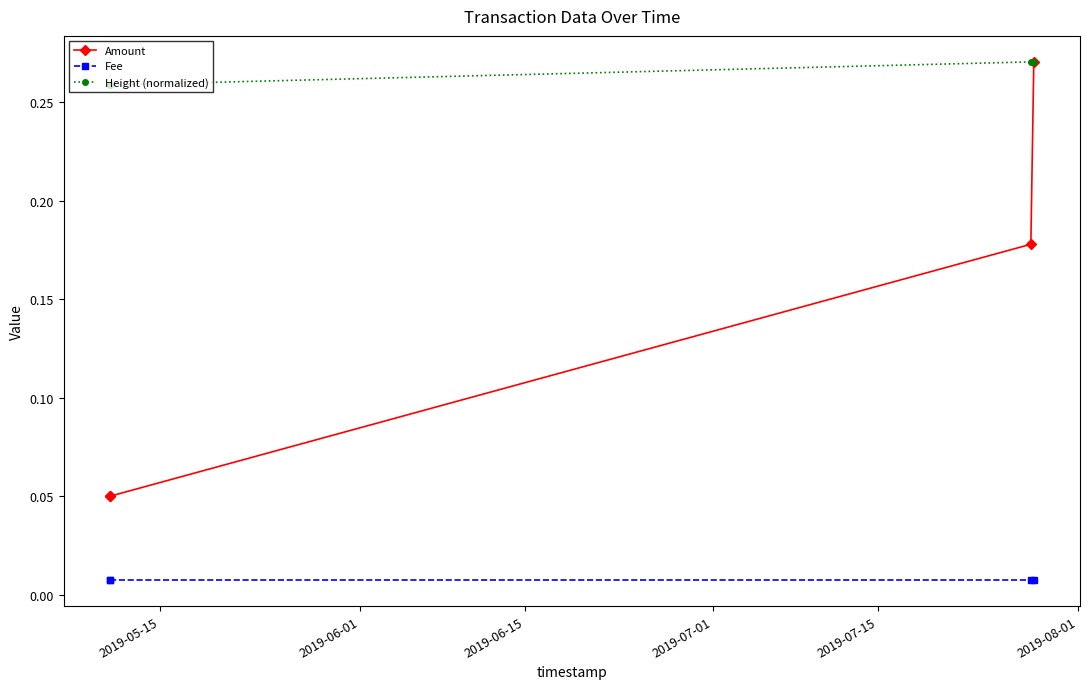

List the series in order of their overall mean, highest first.

Height (normalized), Amount, Fee